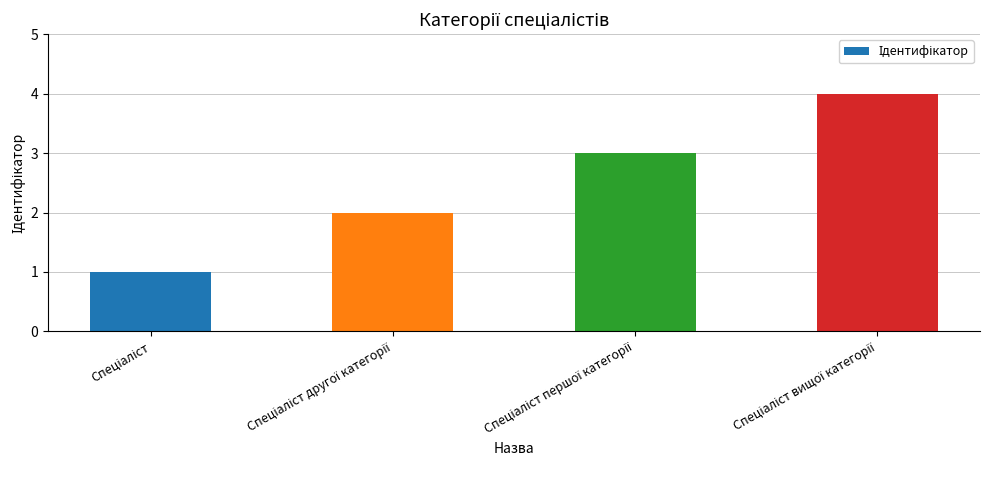

What is the maximum value shown in the chart?

4